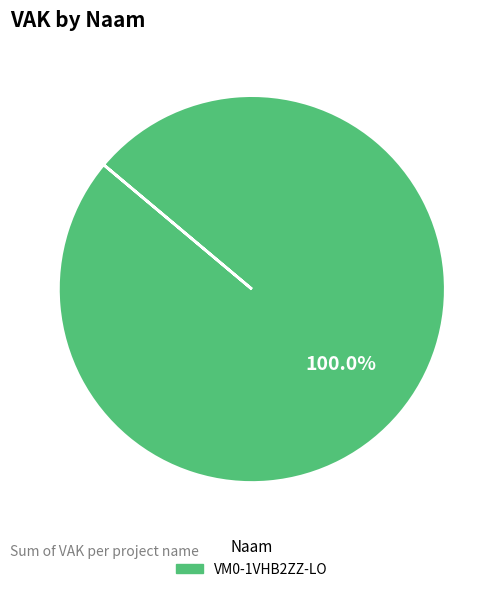

Does any single category account for the majority?

Yes